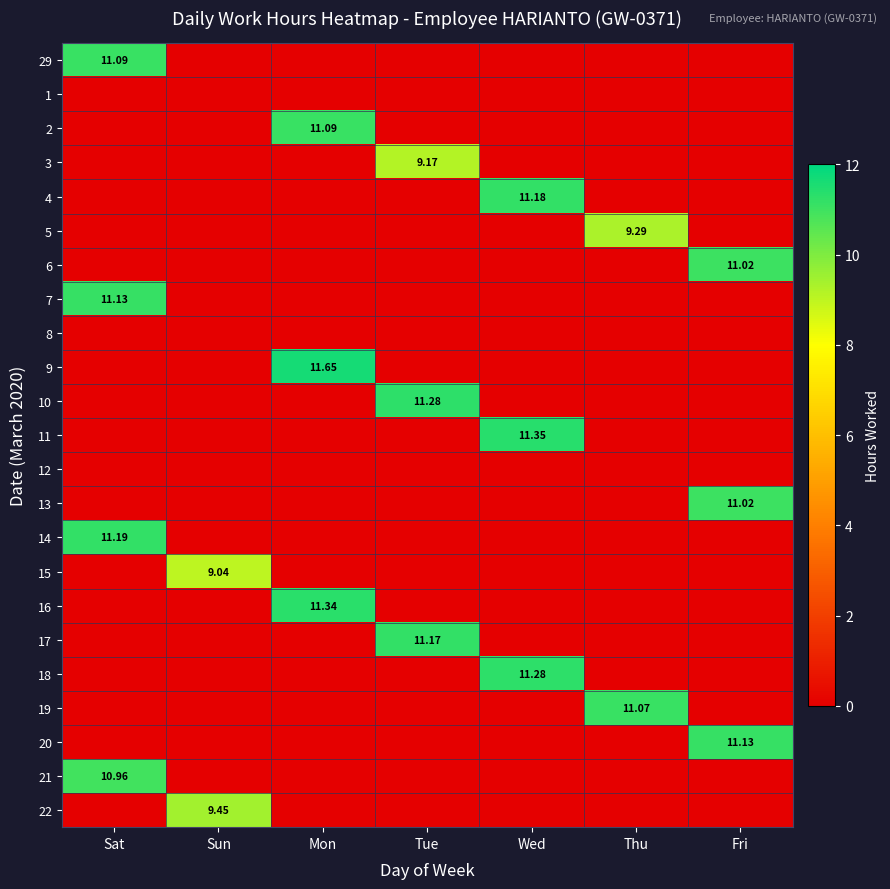

At how many categories does at least one series exceed 5?

7